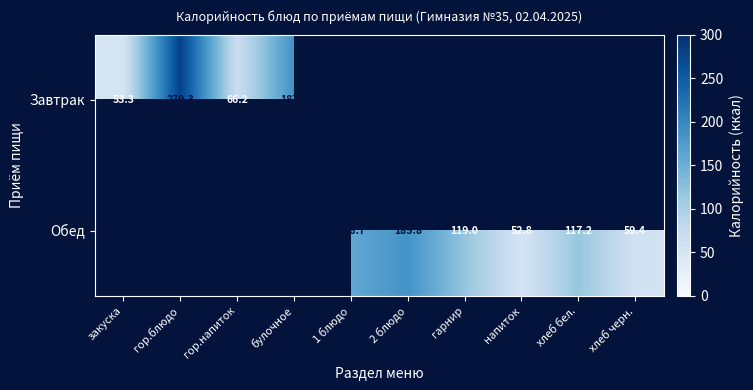

Which category has the lowest value across all series?

напиток